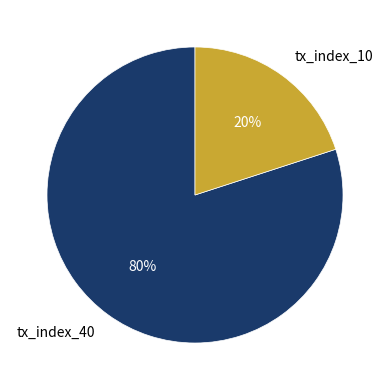

Is the sum of tx_index_10 and tx_index_40 greater than half?

Yes